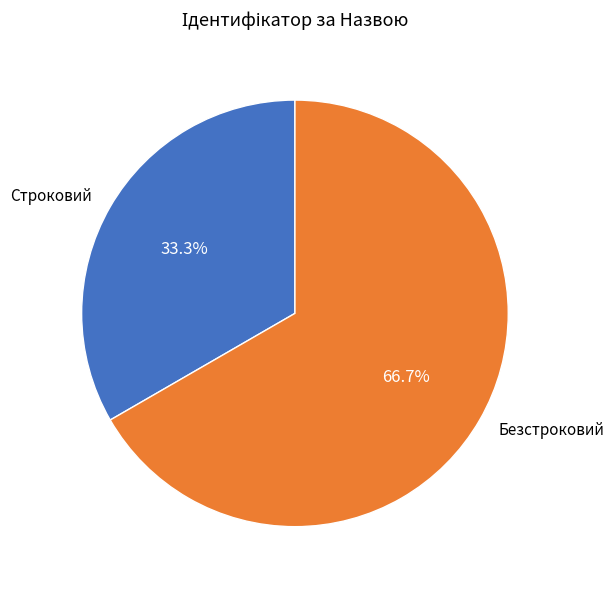

To the nearest percent, what percentage of the pie is Строковий?

33%